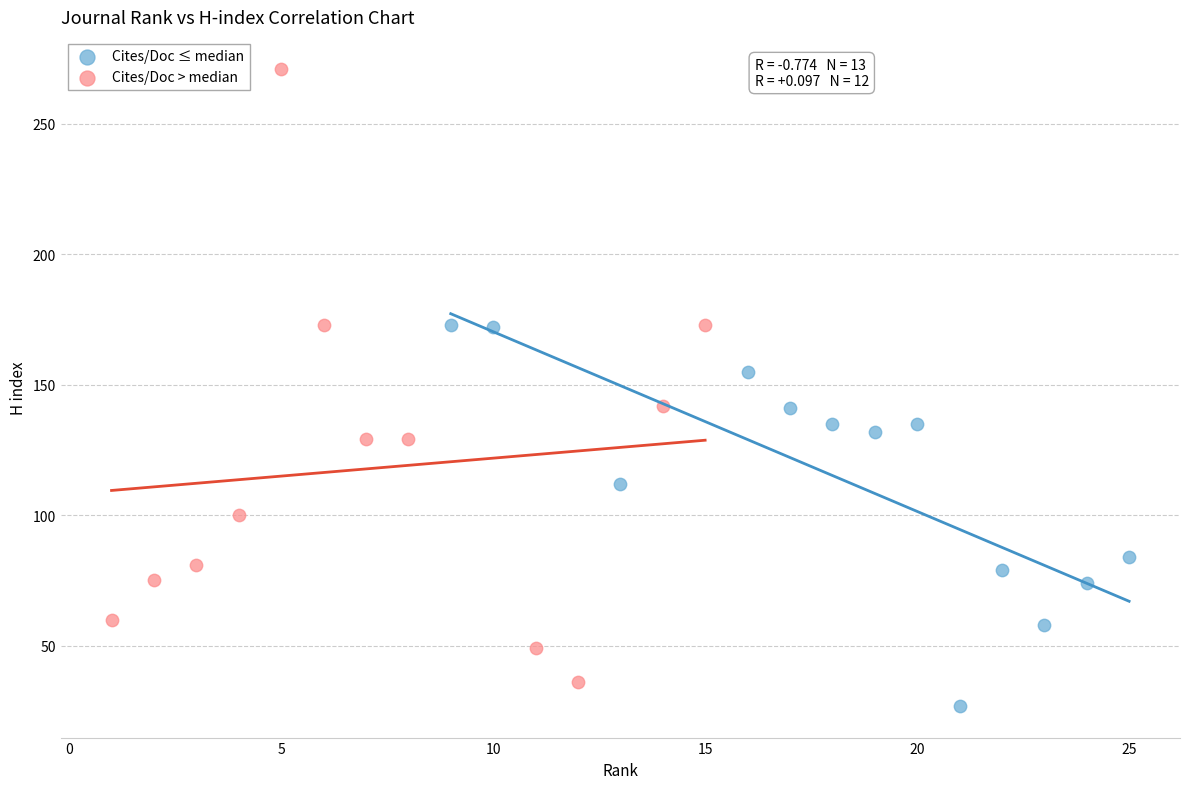

Which series has the widest spread of Y values?

Cites/Doc > median